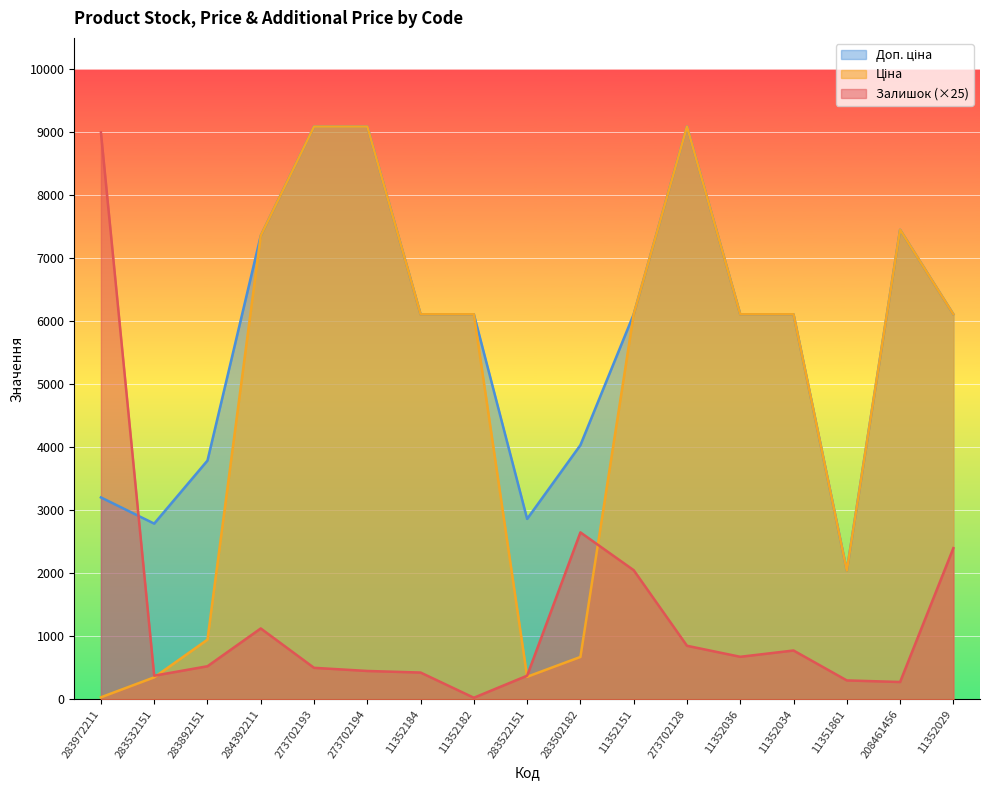

Reading left to right, transcribe all the data shown in this chart.

Залишок: 9000.0	375.0	525.0	1125.0	500.0	450.0	425.0	25.0	375.0	2650.0	2050.0	850.0	675.0	775.0	300.0	275.0	2400.0
Ціна: 32.0	348.6	947.6	7360.2	9092.0	9092.0	6112.5	6112.5	358.0	672.7	6112.5	9092.0	6112.5	6112.5	2042.8	7453.8	6112.5
Доп. ціна: 3205.0	2789.2	3790.3	7360.2	9092.0	9092.0	6112.5	6112.5	2863.8	4036.0	6112.5	9092.0	6112.5	6112.5	2043.0	7453.8	6112.5